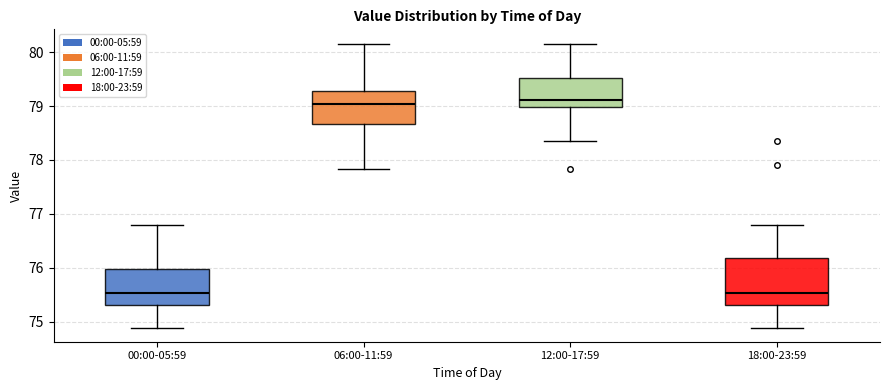

Reading left to right, read every box against the y-axis: the position of its median line, the range the box covers, and the ends of its whiskers. The values are not printed on the chart, so give them approximately, as read against the axis.

00:00-05:59: median 75.5, box 75.3 to 76.0, whiskers 74.9 to 76.8
06:00-11:59: median 79.0, box 78.7 to 79.3, whiskers 77.8 to 80.2
12:00-17:59: median 79.1, box 79.0 to 79.5, whiskers 78.4 to 80.2
18:00-23:59: median 75.5, box 75.3 to 76.2, whiskers 74.9 to 76.8